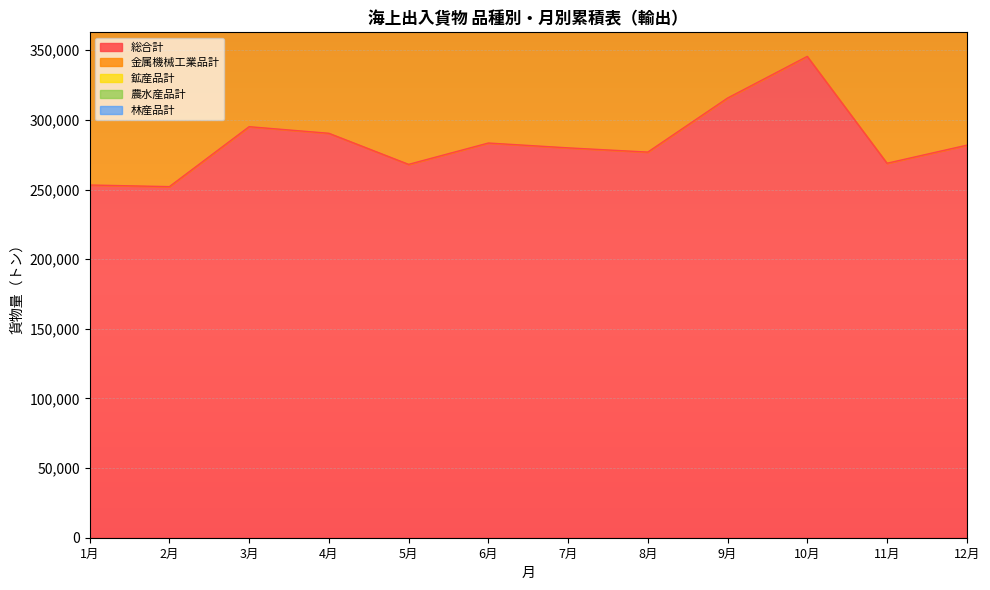

How many data points in 金属機械工業品計 are less than 184249?

6